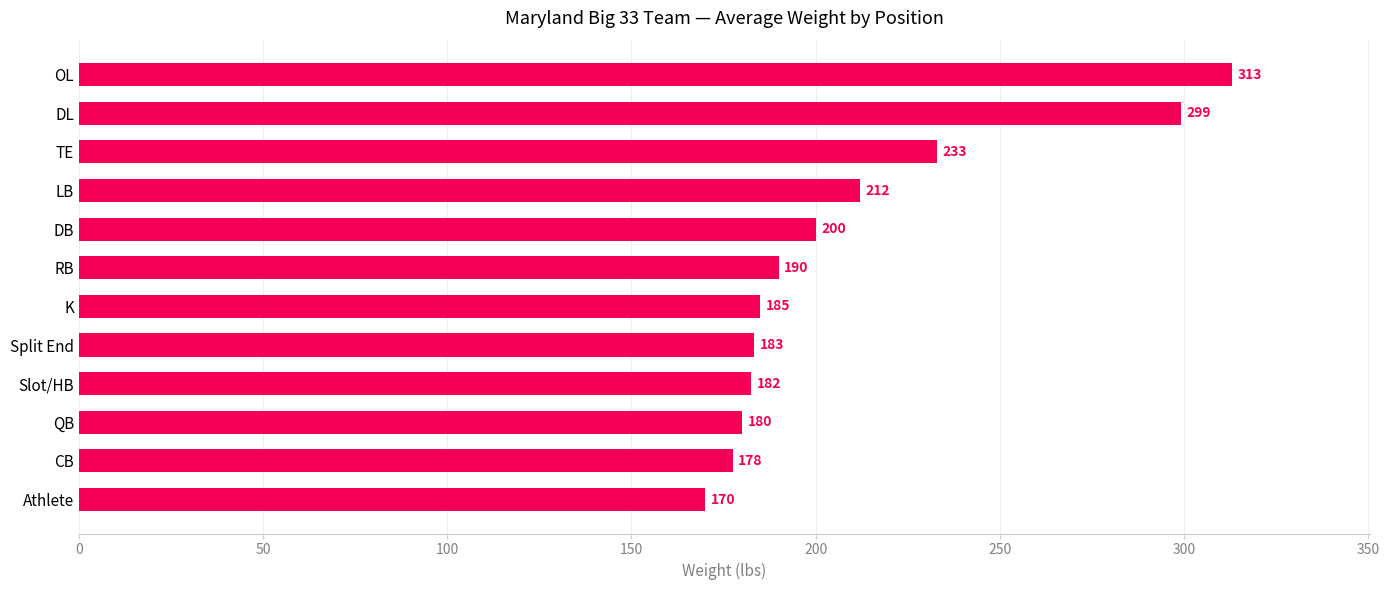

What is the difference between the maximum and minimum values?

143.0